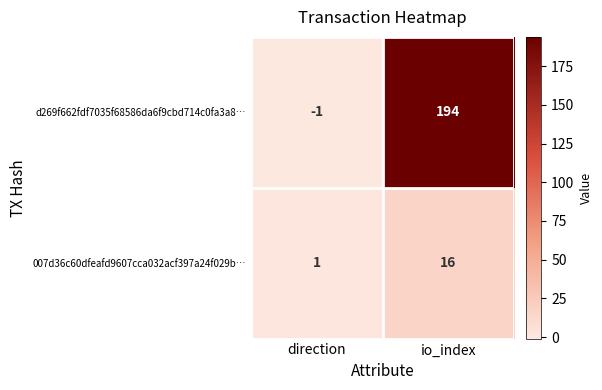

Which series has the largest total across all categories?

d269f662fdf7035f68586da6f9cbd714c0fa3a8…